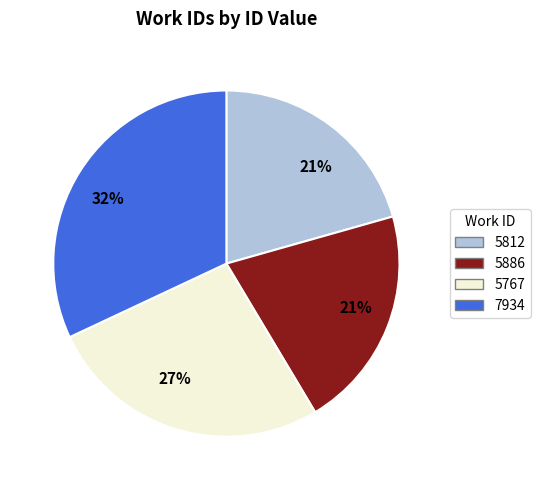

The 5886 slice represents 21% of the pie. True or false?

True